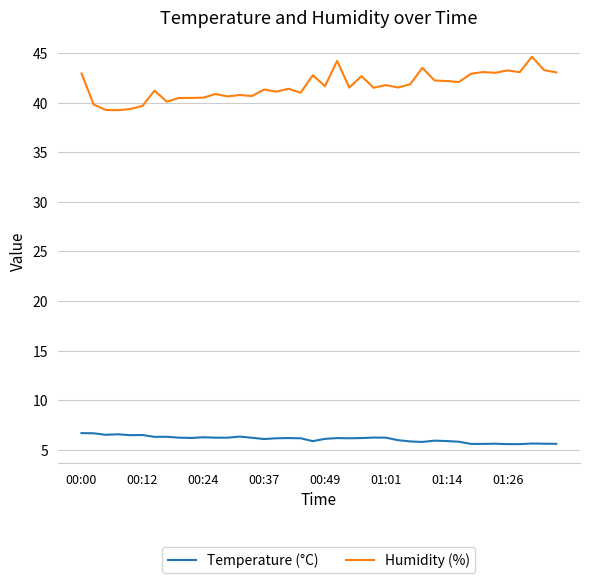

Which series has the largest total across all categories?

Humidity (%)